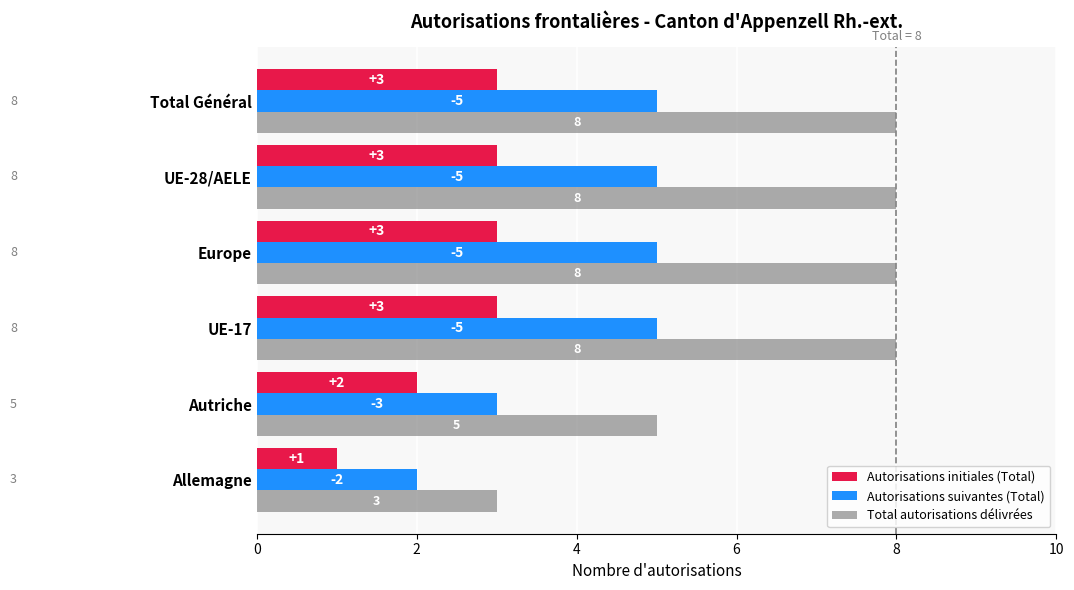

Is the value of Autorisations initiales (Total) at UE-28/AELE greater than the value of Total autorisations délivrées at Autriche?

No